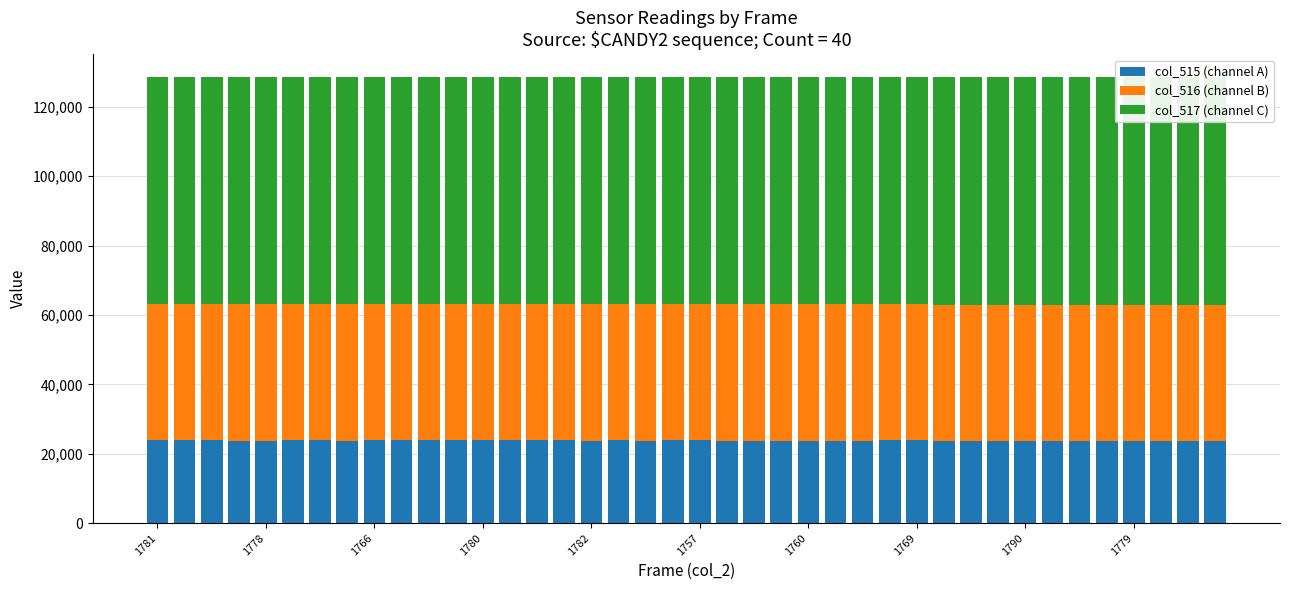

At which label does col_515 (channel A) first exceed 23808?

1781